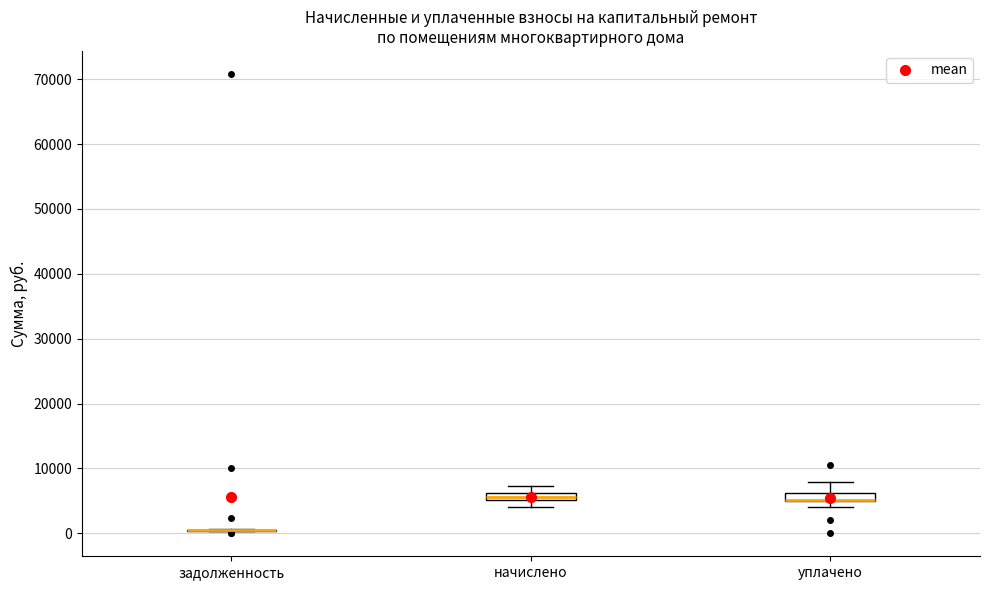

Where does the upper whisker of the box for начислено end on the y-axis? The values are not printed on the chart, so give them approximately, as read against the axis.

7000